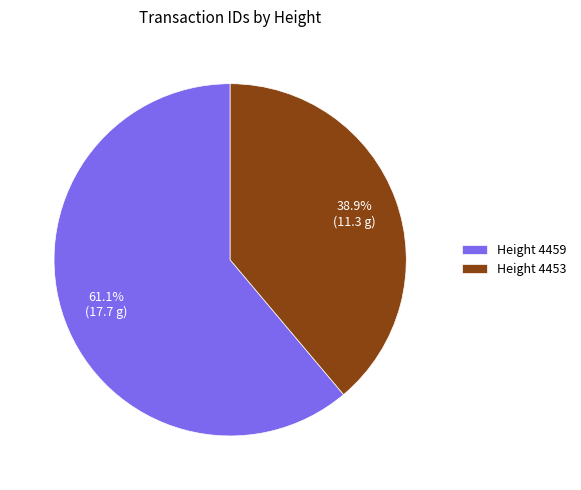

What is the total percentage of Height 4453 and Height 4459?

100.0%